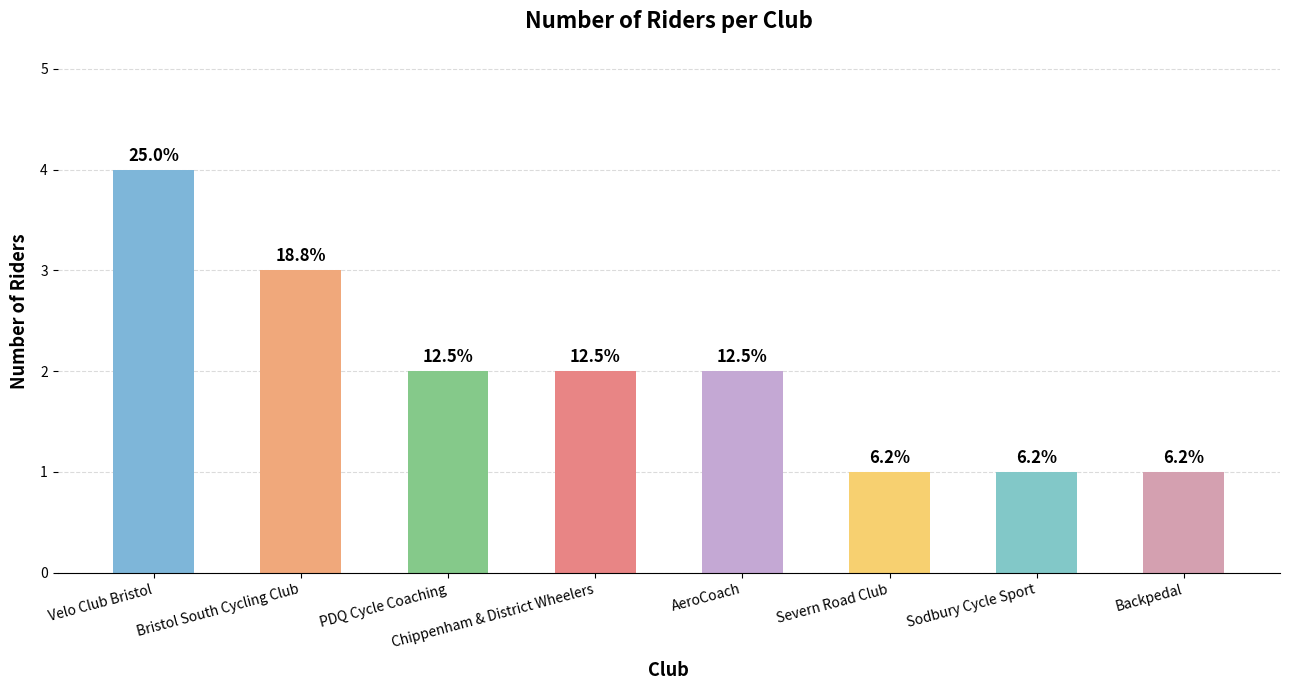

True or false: the data shows 4 at Velo Club Bristol.

True